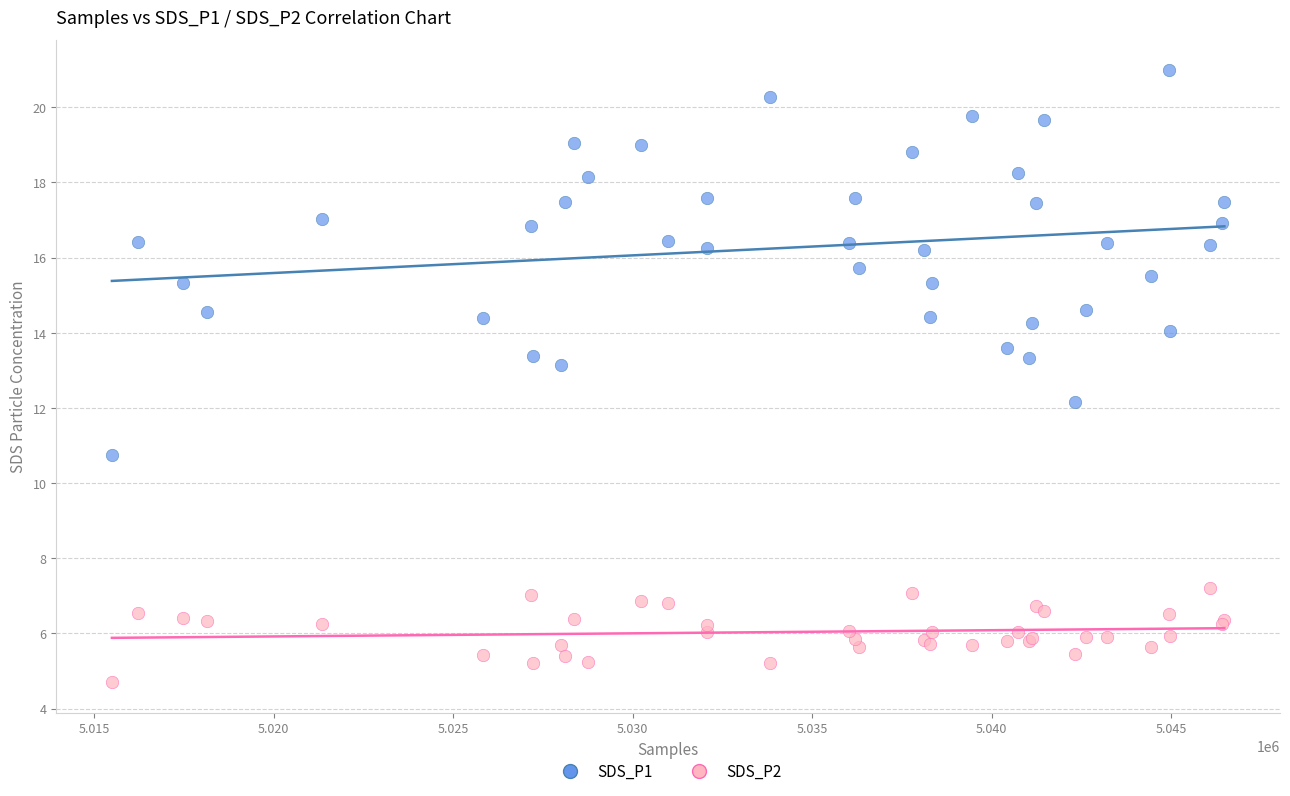

Which series contains the highest Y value?

SDS_P1